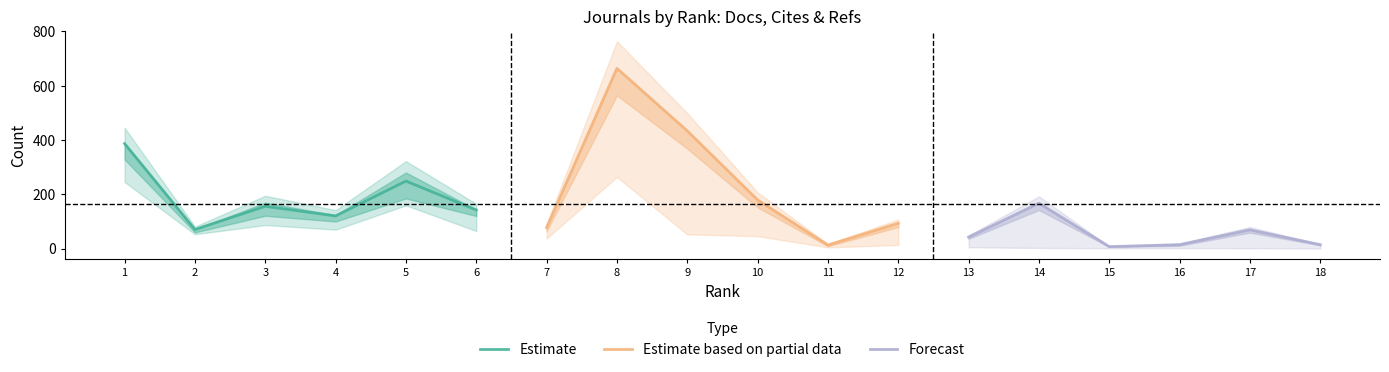

What is the sum of all Forecast values?

313